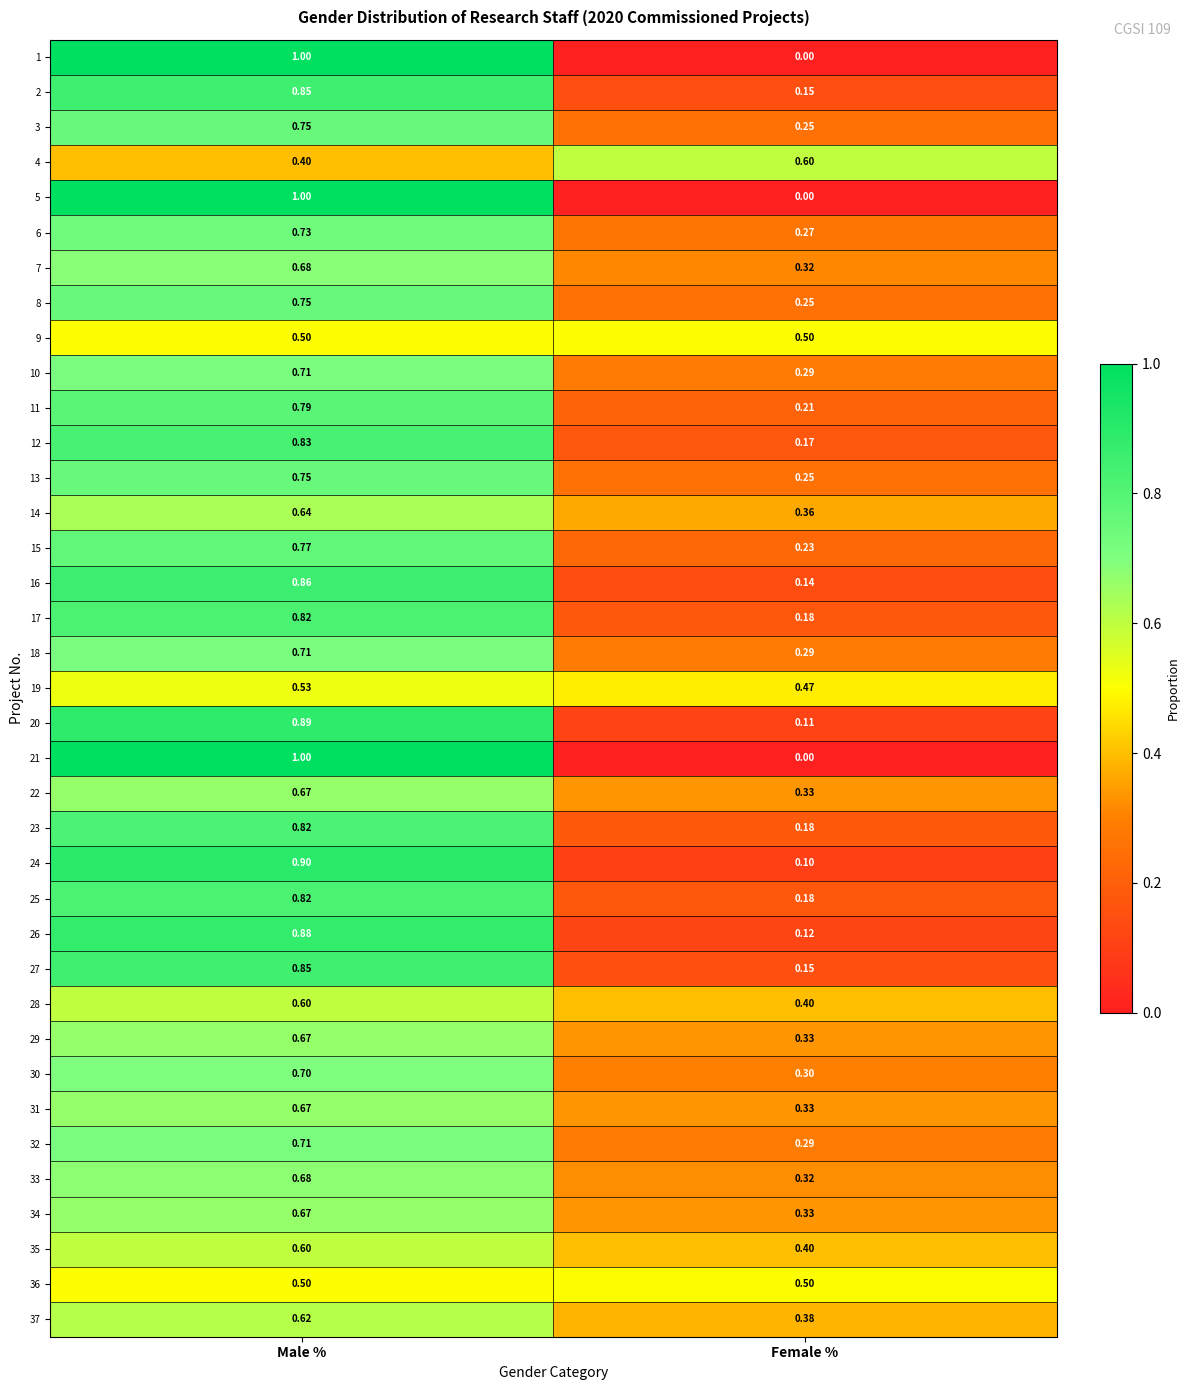

What is the spread (max minus min) of values at Female %?

0.6